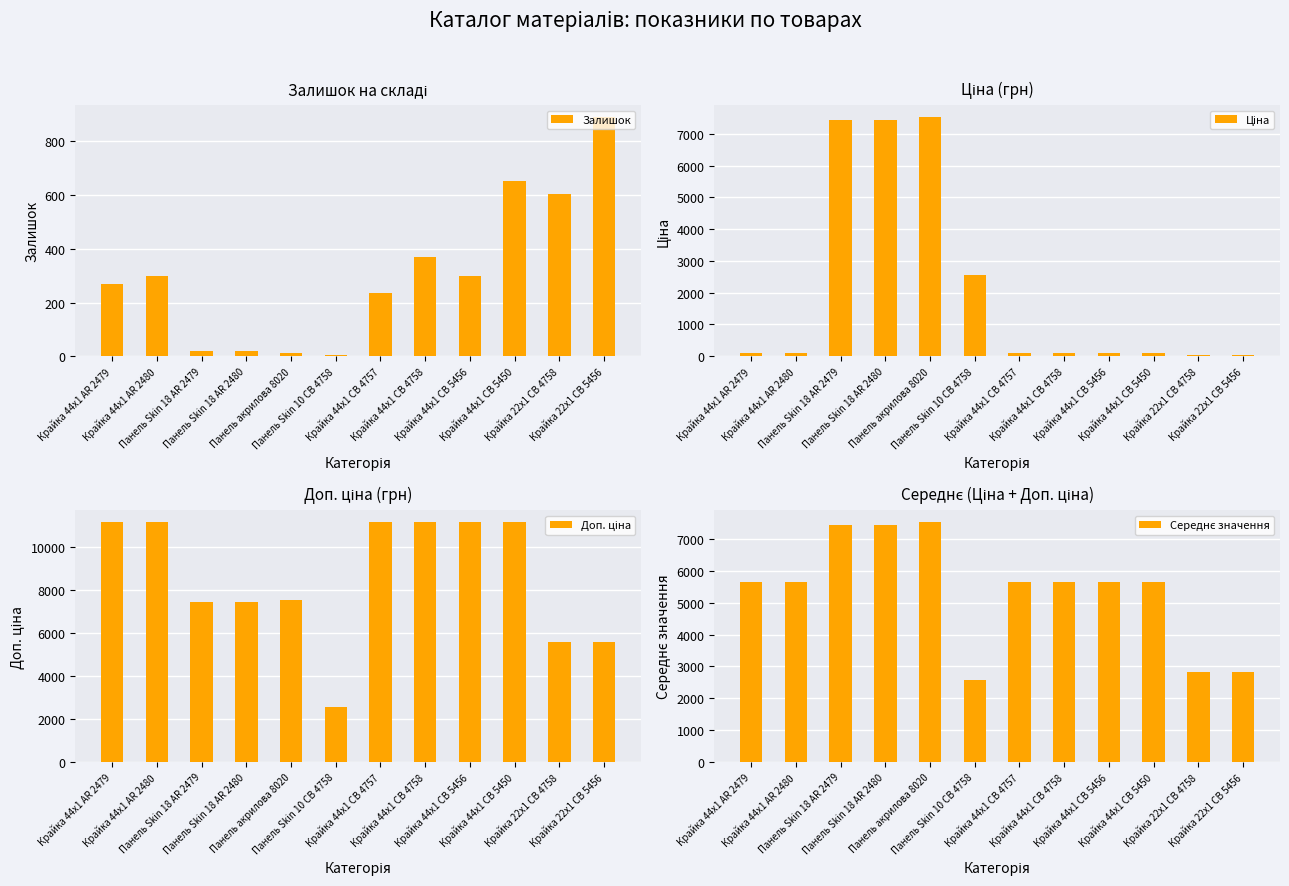

What is the spread (max minus min) of values at Крайка 44x1 CB 5450?

11057.3